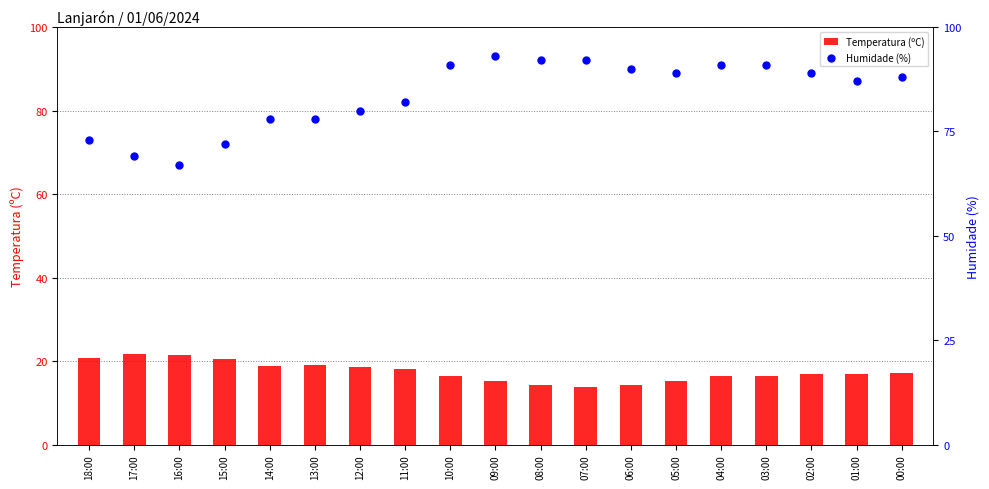

What are all the series names shown in the legend?

Temperatura (ºC), Humidade (%)